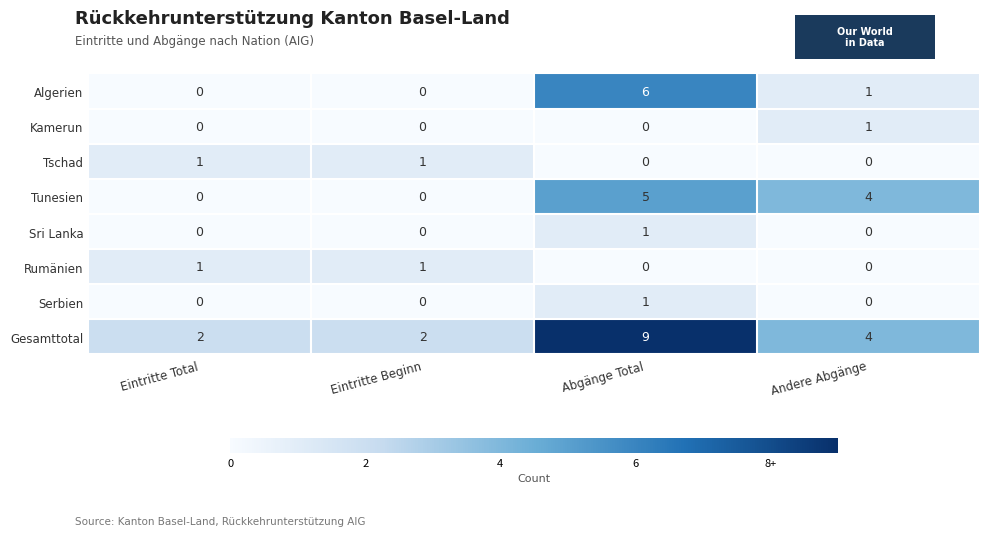

True or false: Rumänien has a value of 0 at Eintritte Beginn.

False